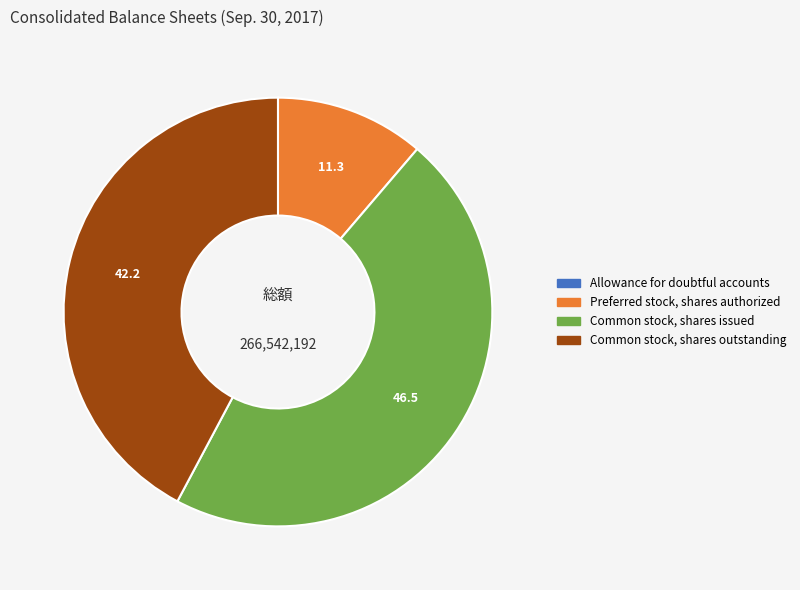

Combined, do Preferred stock, shares authorized and Common stock, shares issued account for over 50%?

Yes